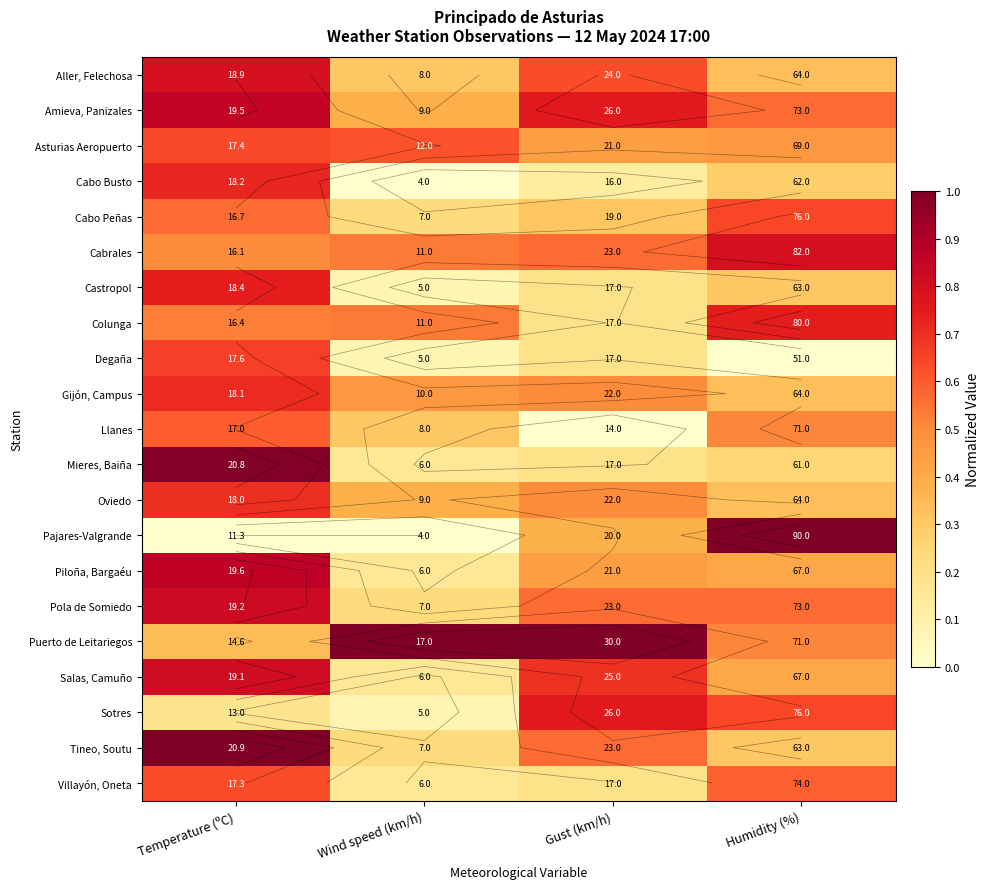

Rank the series by their maximum value, from lowest to highest.

Llanes, Villayón, Oneta, Asturias Aeropuerto, Cabo Peñas, Degaña, Oviedo, Gijón, Campus, Cabo Busto, Castropol, Colunga, Sotres, Aller, Felechosa, Cabrales, Salas, Camuño, Pola de Somiedo, Amieva, Panizales, Piloña, Bargaéu, Mieres, Baiña, Pajares-Valgrande, Puerto de Leitariegos, Tineo, Soutu